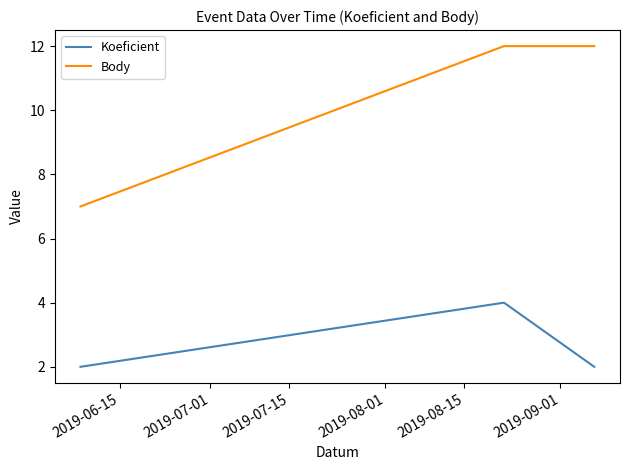

How many Body values are between 7 and 12?

3